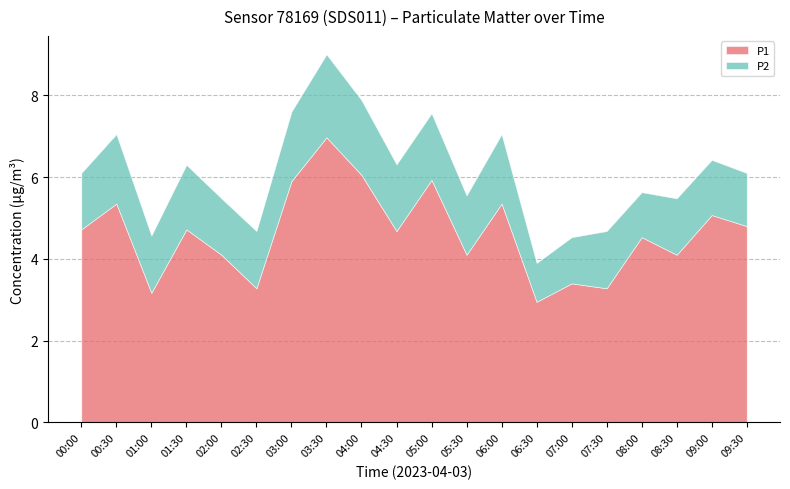

What position from the right is 02:00?

16